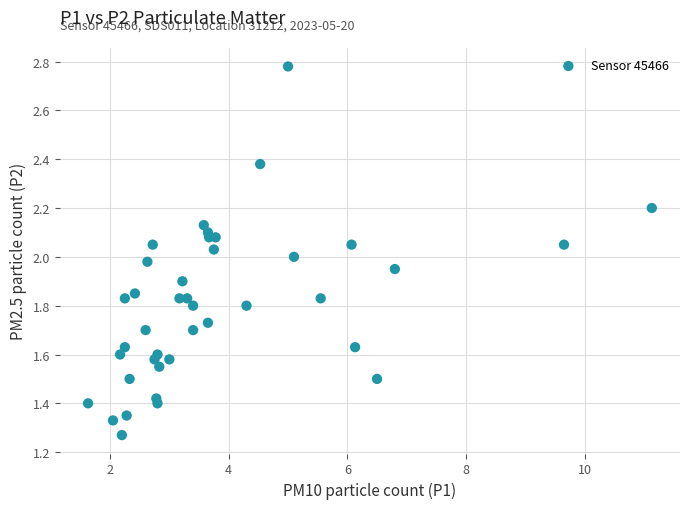

What is the range of Y values (max minus min)?

1.5